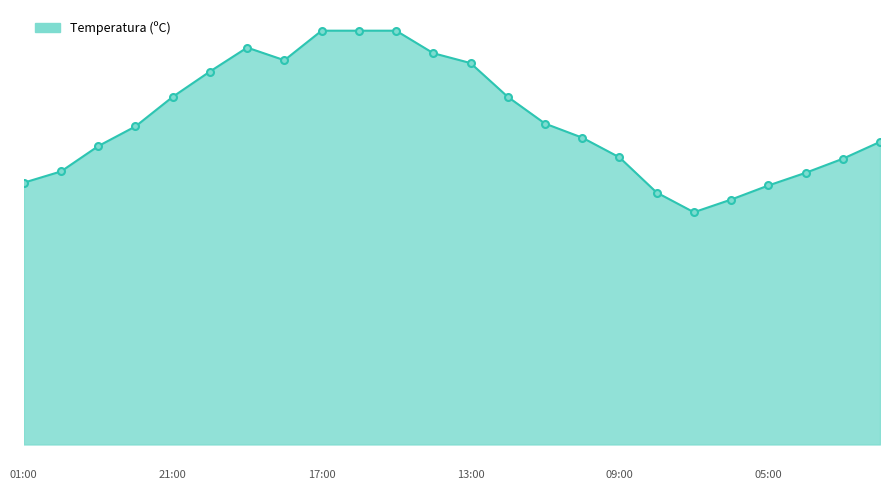

Does the chart display data point markers on the line(s)?

No